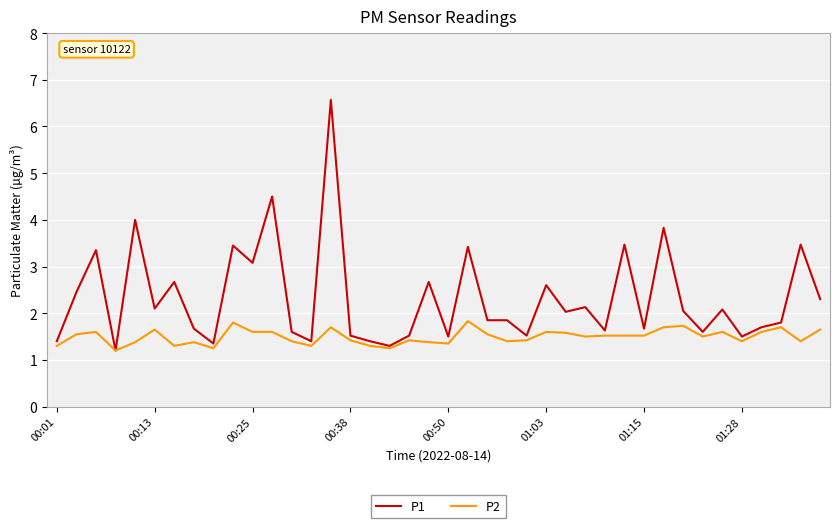

List the series in order of their overall mean, highest first.

P1, P2